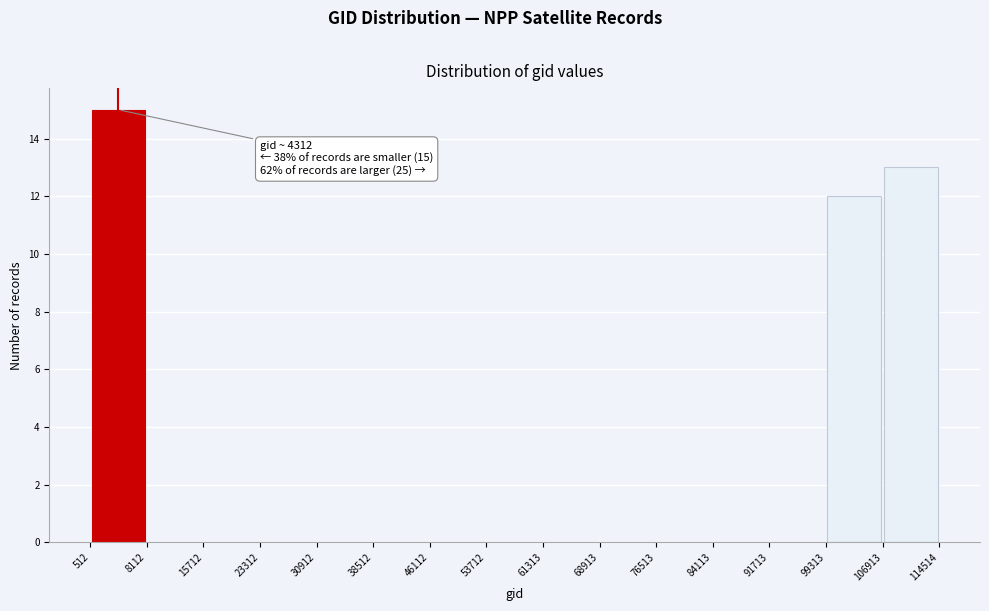

Over which range of the x-axis is the bar tallest?

512 to 8112